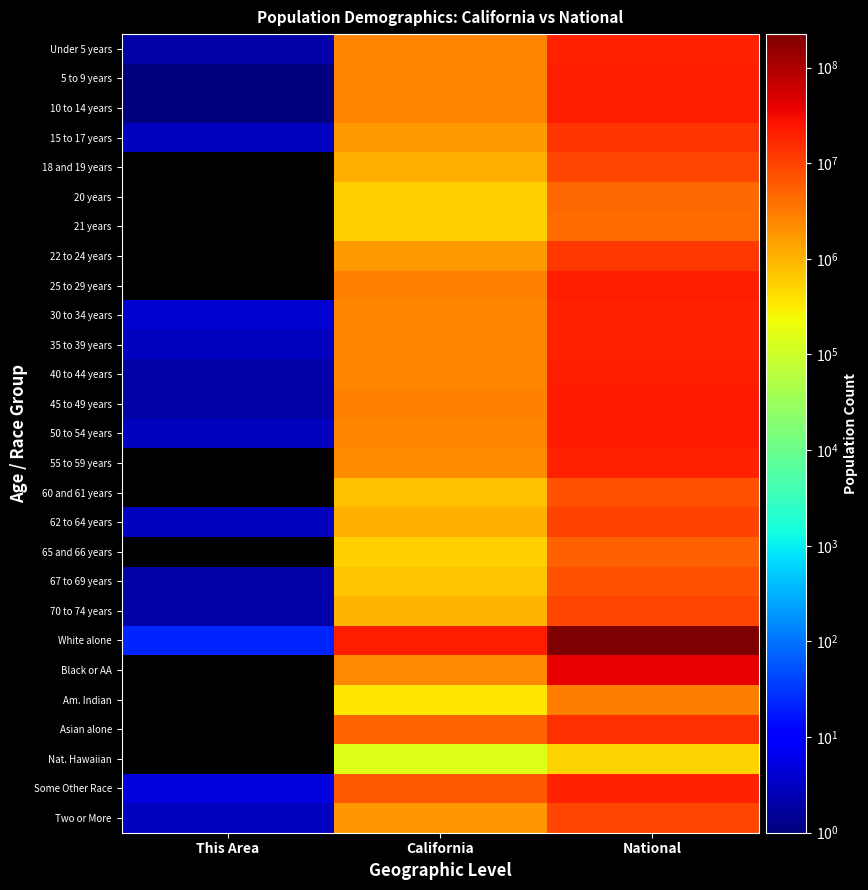

At which label is 30 to 34 years closest to 9981051?

California